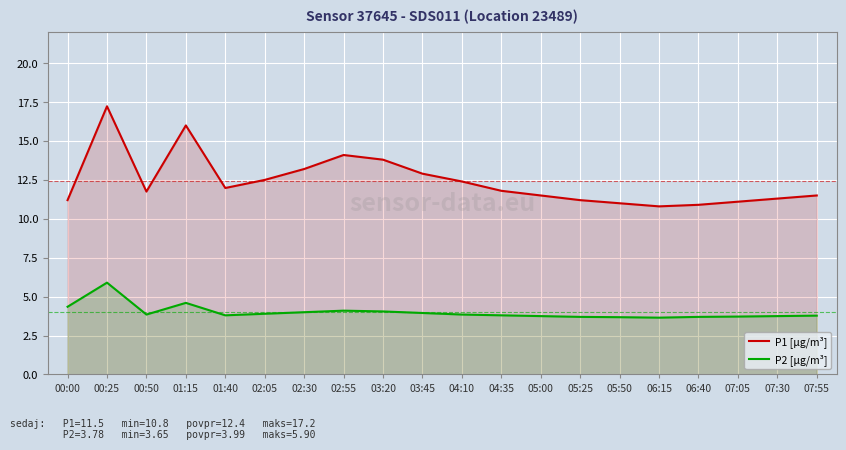

What is the maximum value shown in the chart?

17.2